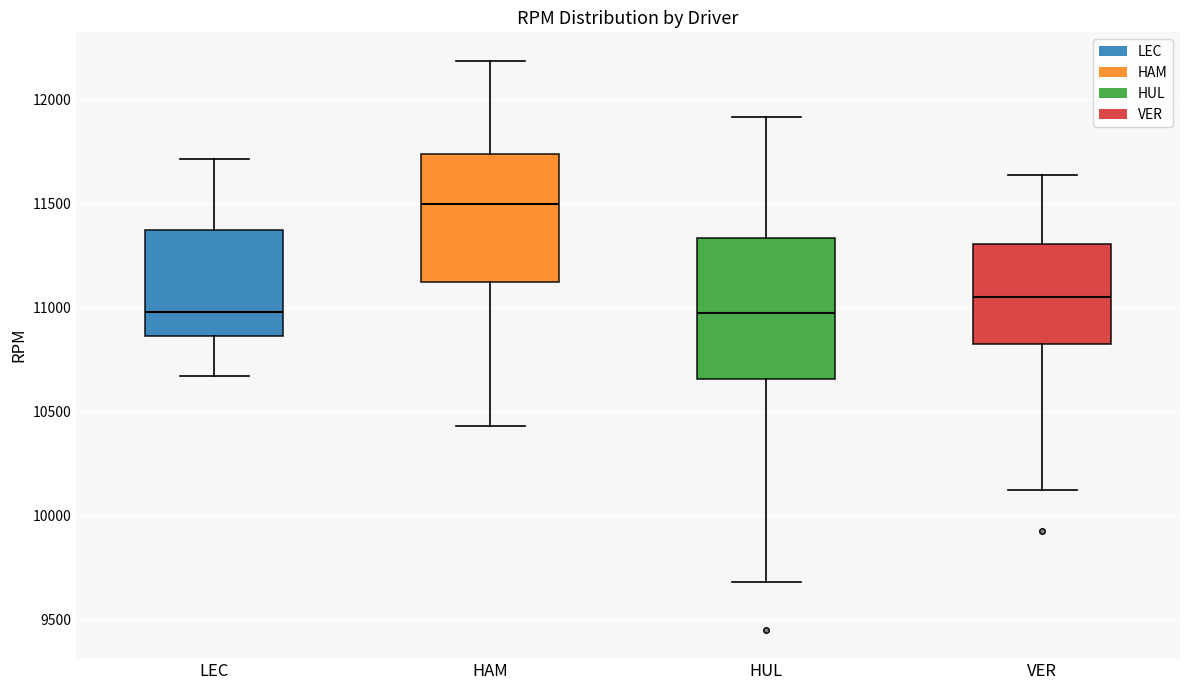

Reading left to right, read every box against the y-axis: the position of its median line, the range the box covers, and the ends of its whiskers. The values are not printed on the chart, so give them approximately, as read against the axis.

LEC: median 11000, box 10850 to 11350, whiskers 10650 to 11700
HAM: median 11500, box 11100 to 11750, whiskers 10450 to 12200
HUL: median 10950, box 10650 to 11350, whiskers 9700 to 11900
VER: median 11050, box 10850 to 11300, whiskers 10100 to 11650